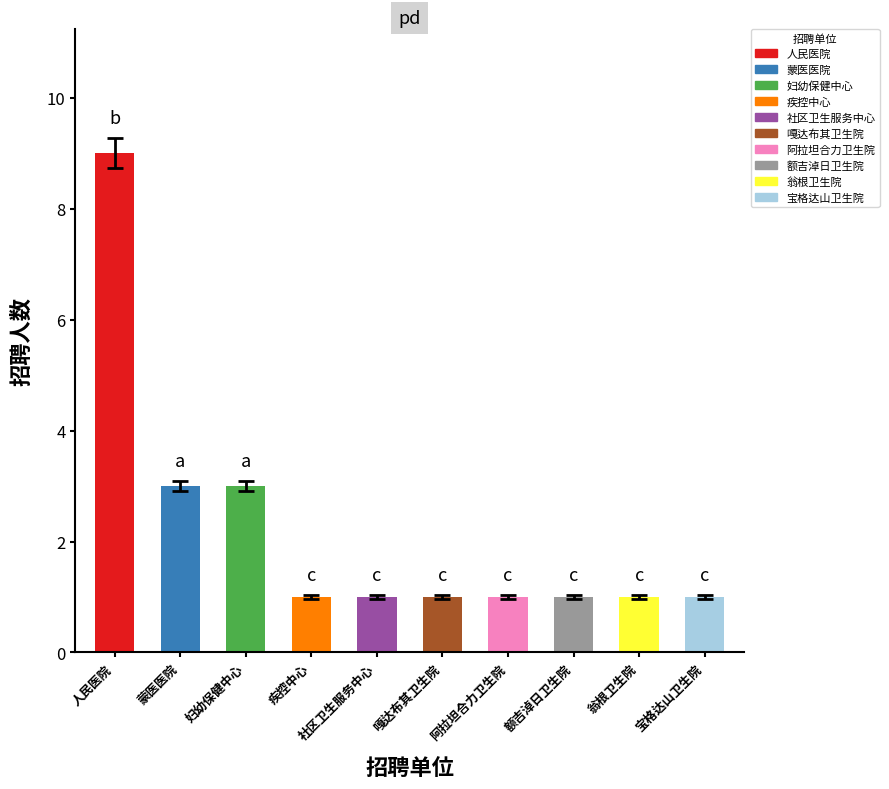

Rank the categories by value from lowest to highest.

疾控中心, 社区卫生服务中心, 嘎达布其卫生院, 阿拉坦合力卫生院, 额吉淖日卫生院, 翁根卫生院, 宝格达山卫生院, 蒙医医院, 妇幼保健中心, 人民医院